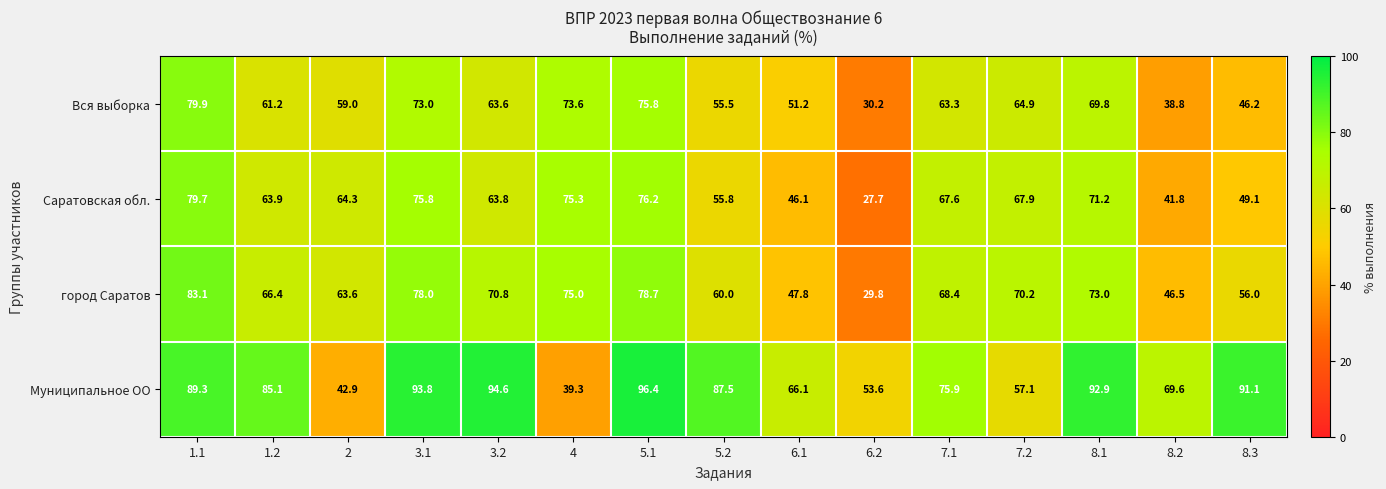

The value of город Саратов at 3.2 is 34.9. True or false?

False